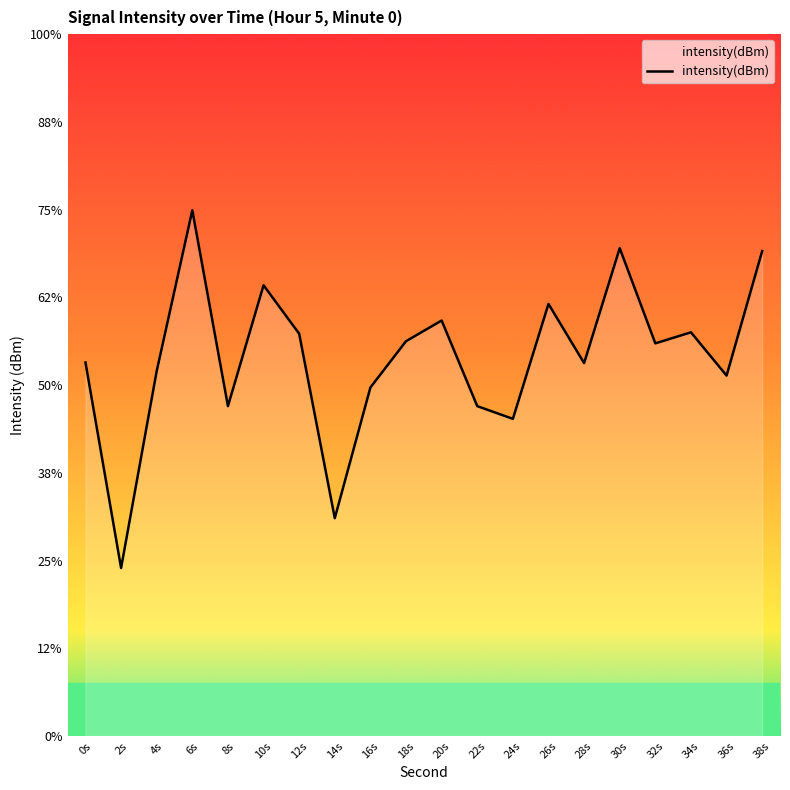

At which category does the chart reach its peak across all series?

6s